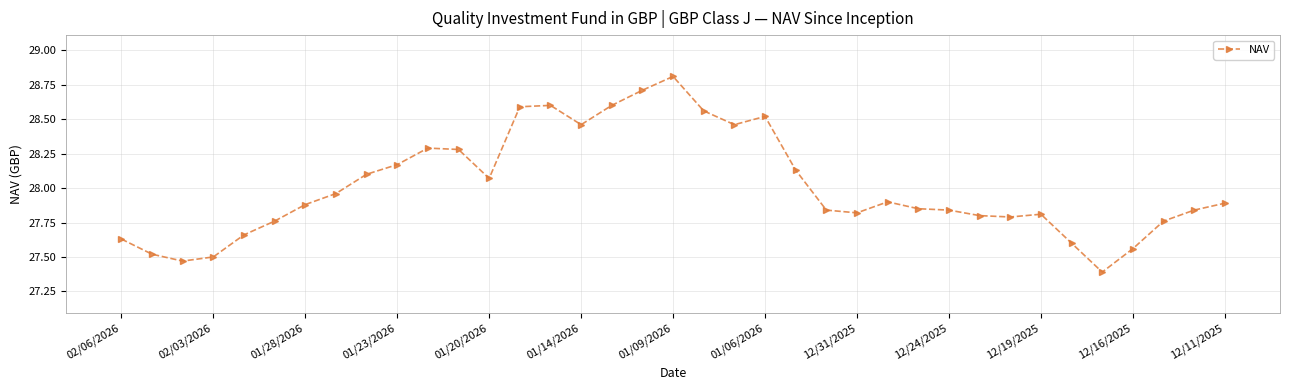

What is the greatest value displayed?

28.8